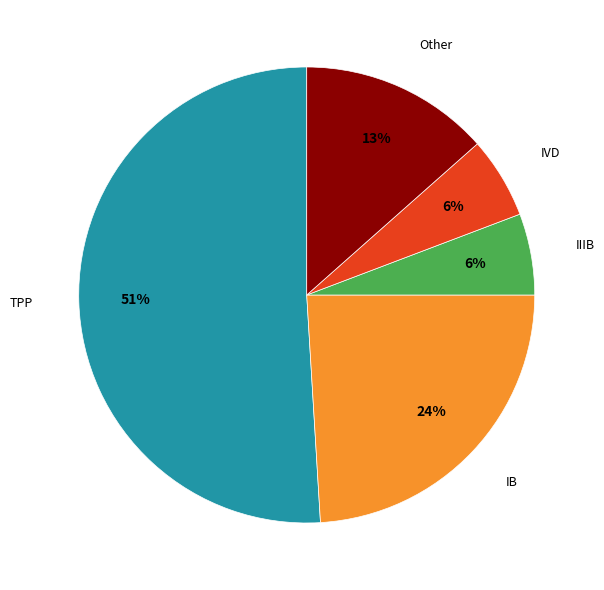

To the nearest percent, what is the average slice percentage?

20%